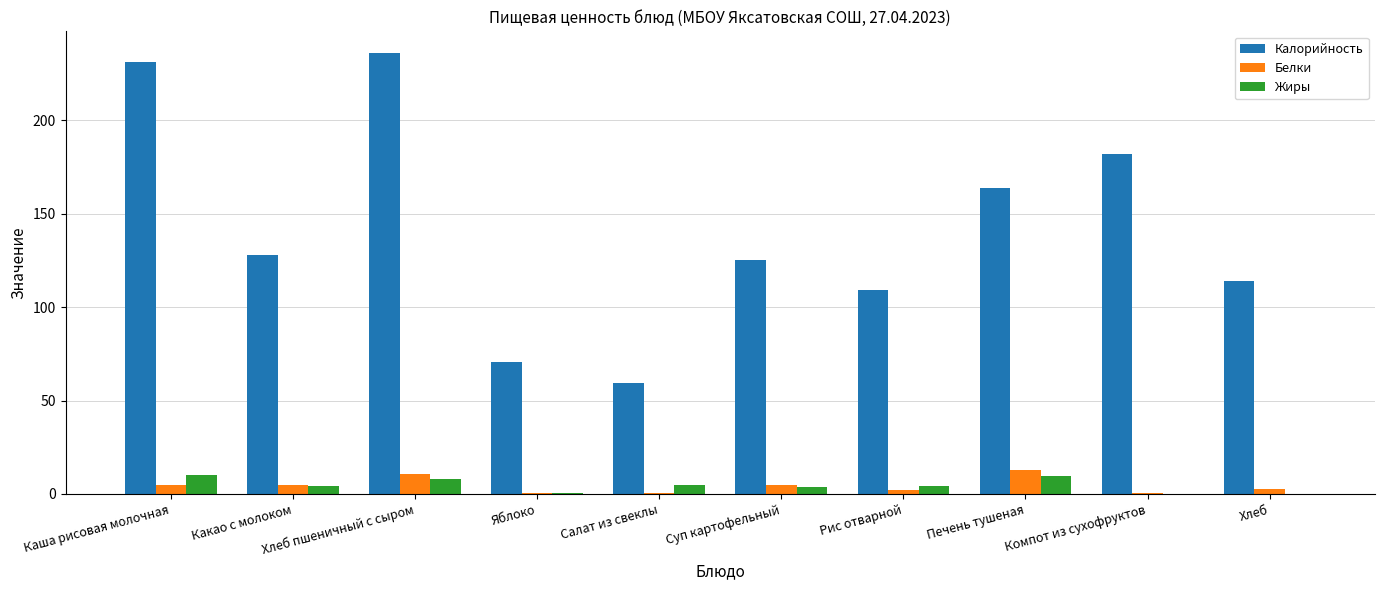

Which series has the largest total across all categories?

Калорийность